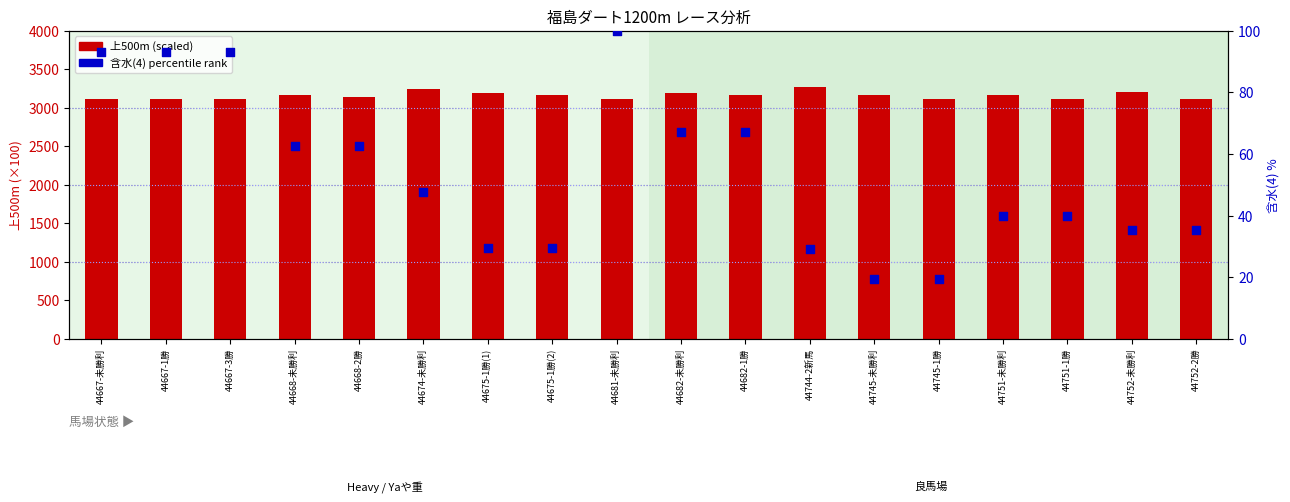

At how many categories does at least one series exceed 2769?

18